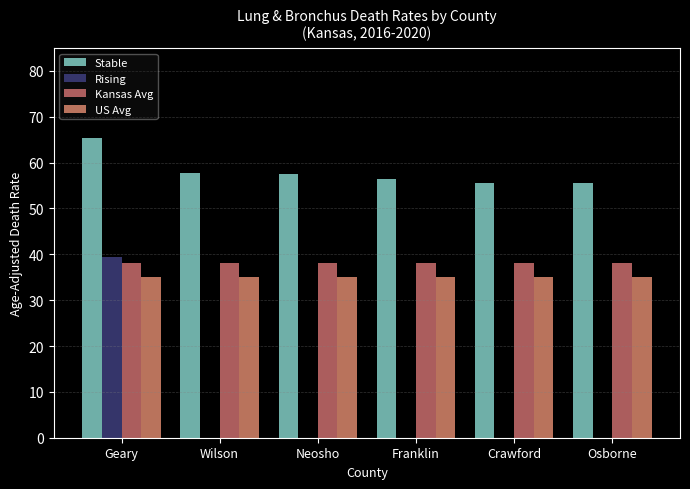

Which category has the lowest value across all series?

Wilson